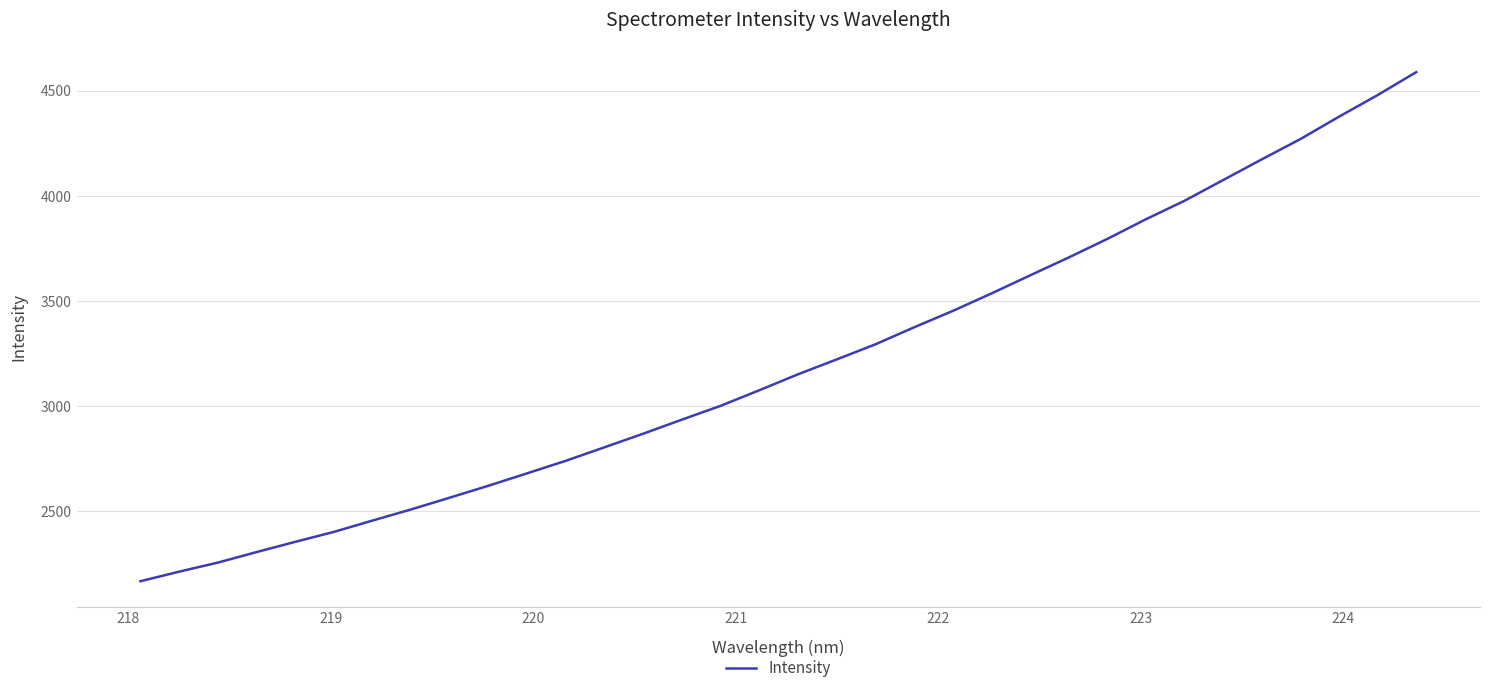

What is the difference between the maximum and minimum values?

2421.8